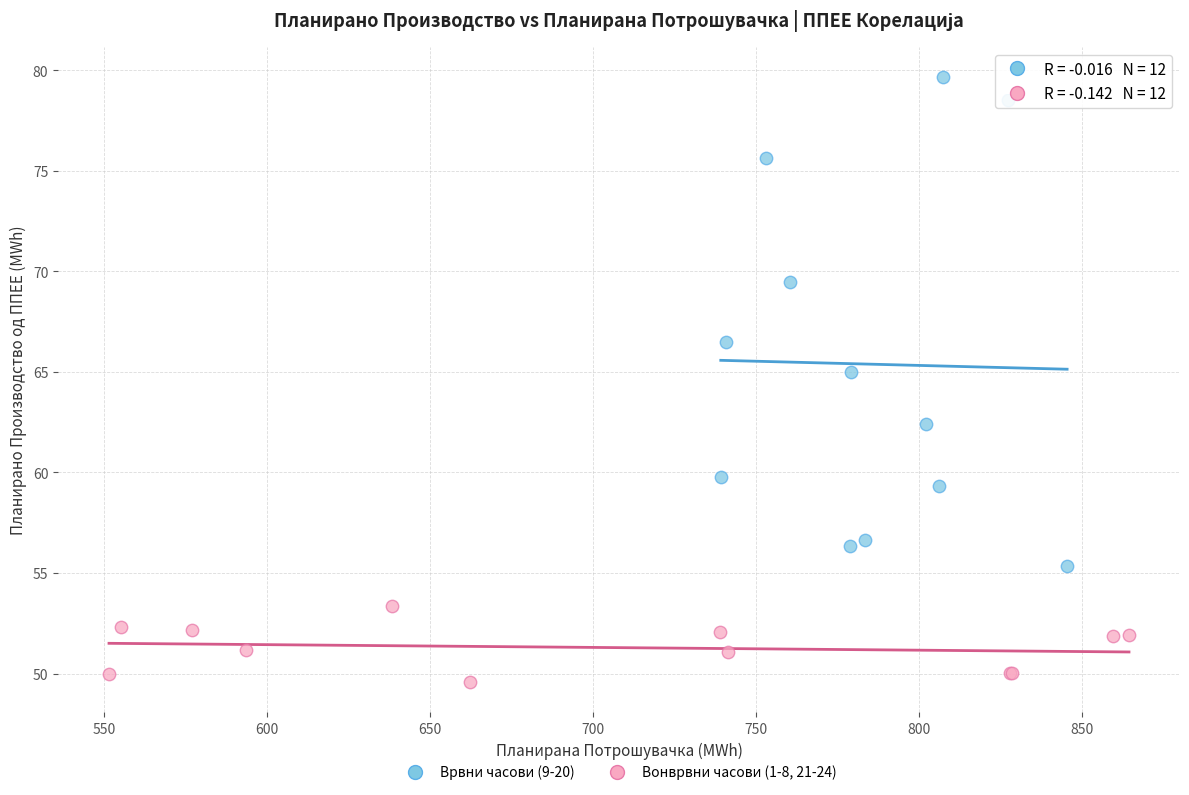

Which series has the largest Y range (max minus min)?

Врвни часови (9-20)